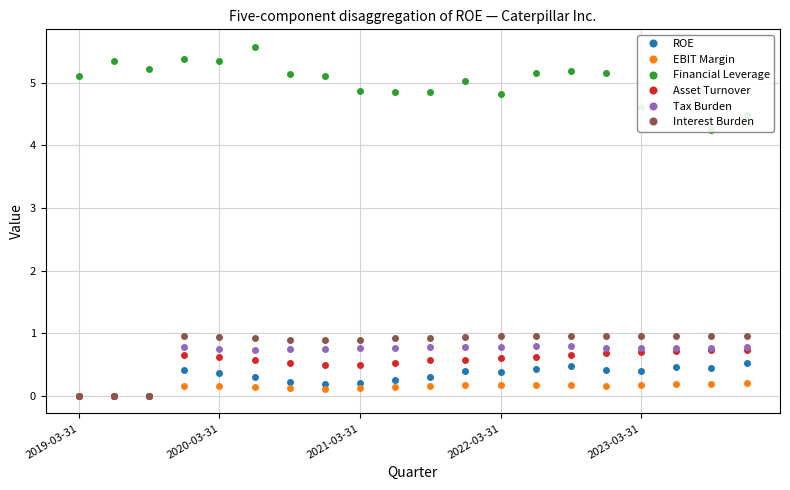

True or false: ROE has more than 2 interior local peaks.

True